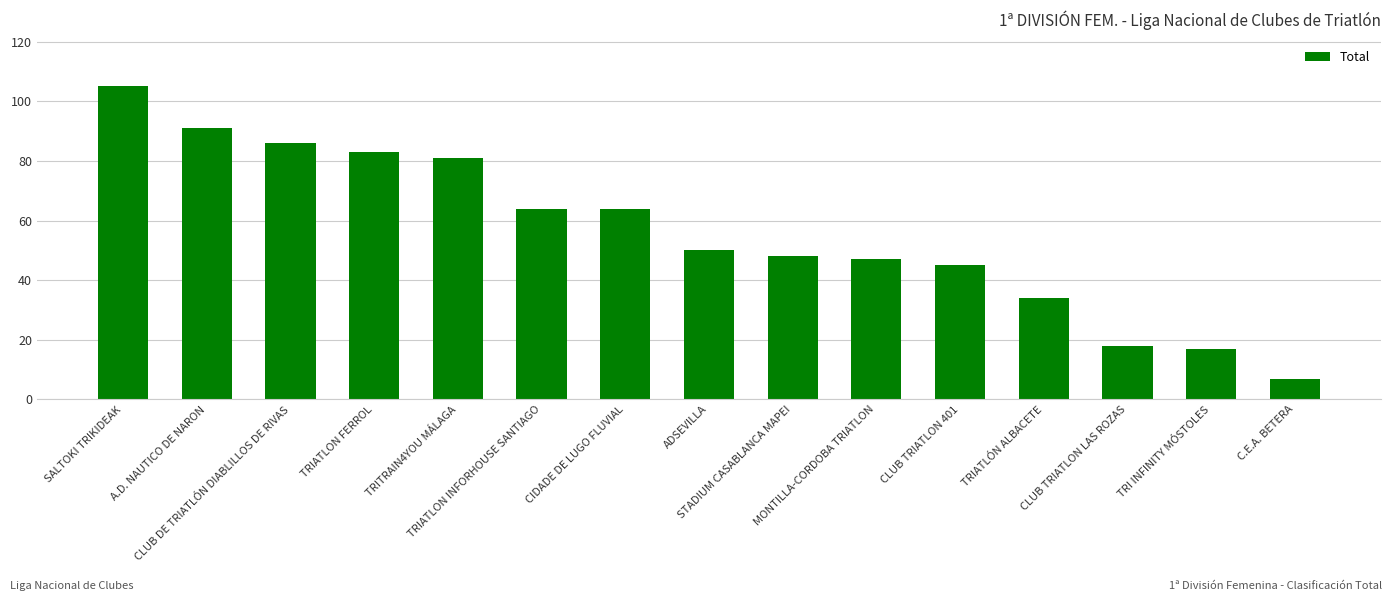

Reading left to right, extract all data points from this chart.

105	91	86	83	81	64	64	50	48	47	45	34	18	17	7